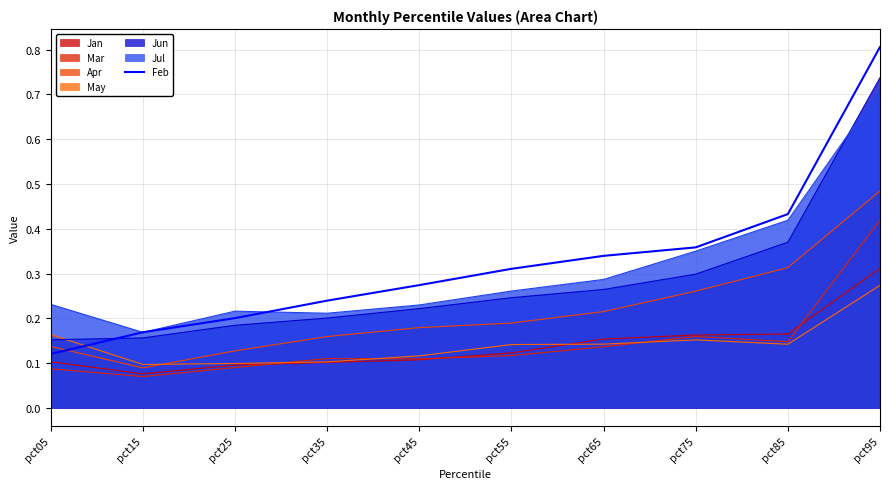

Reading left to right, extract all data points from this chart.

0.1	0.2	0.2	0.2	0.3	0.3	0.3	0.4	0.4	0.8